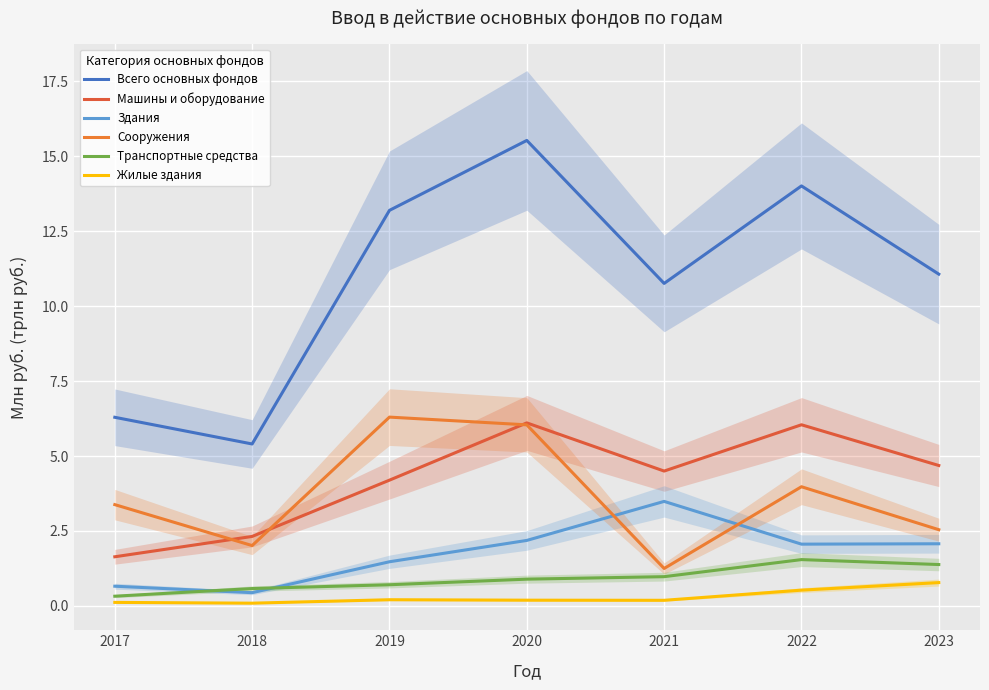

Rank the categories by Машины и оборудование value from highest to lowest.

2020, 2022, 2023, 2021, 2019, 2018, 2017